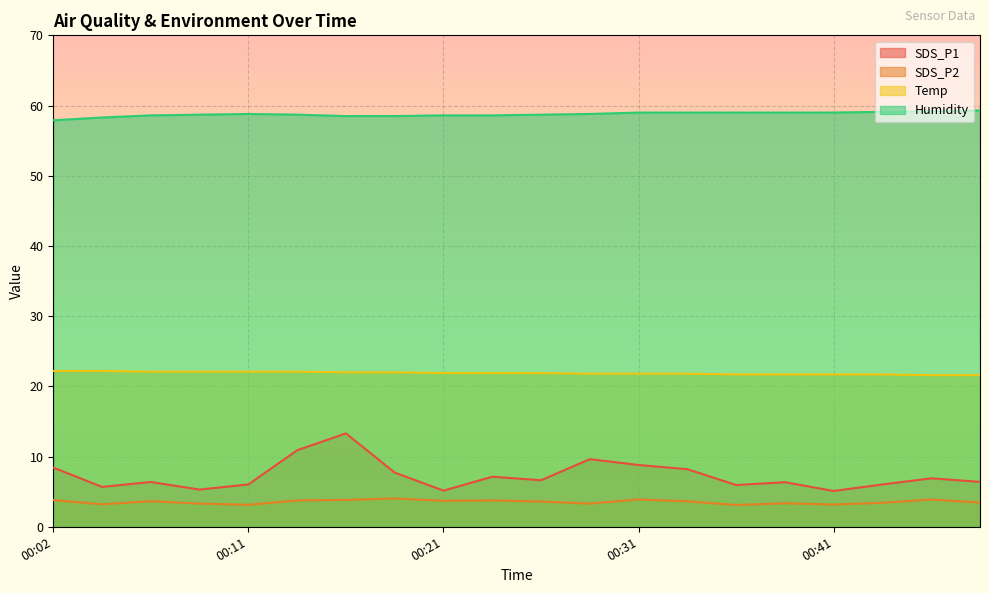

At which label does SDS_P1 first exceed 6?

00:02